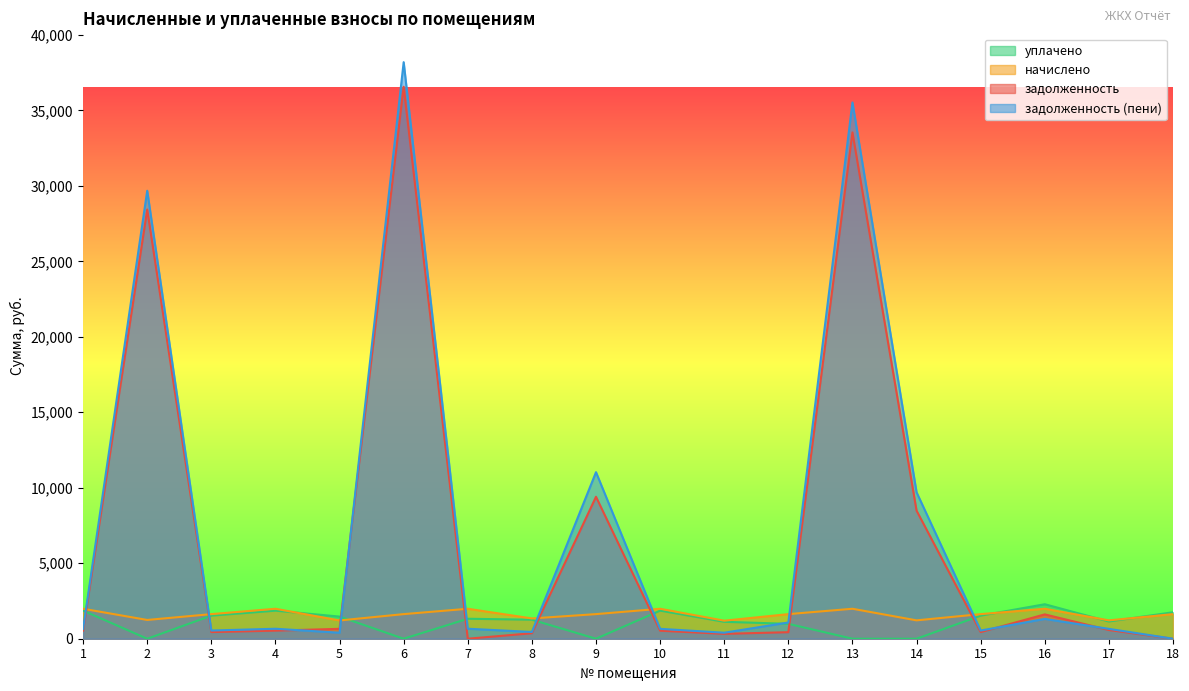

How many lines are shown in the chart?

4